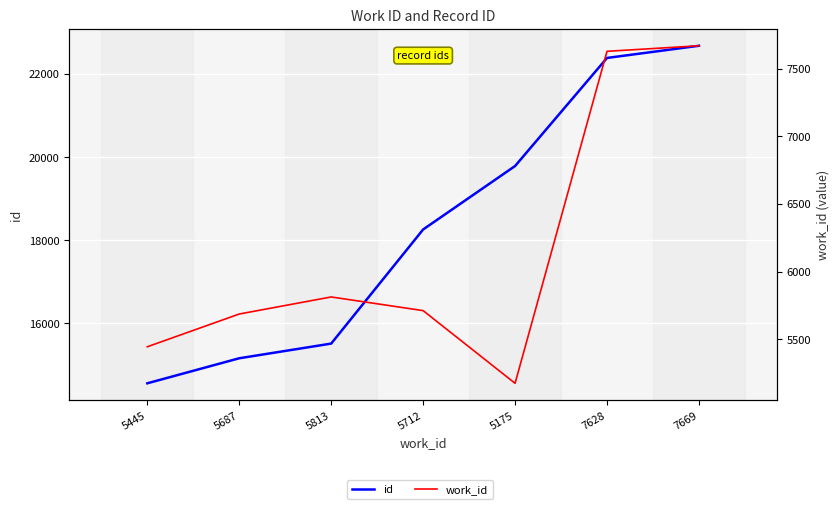

True or false: work_id has a value of 5813 at 5813.

True